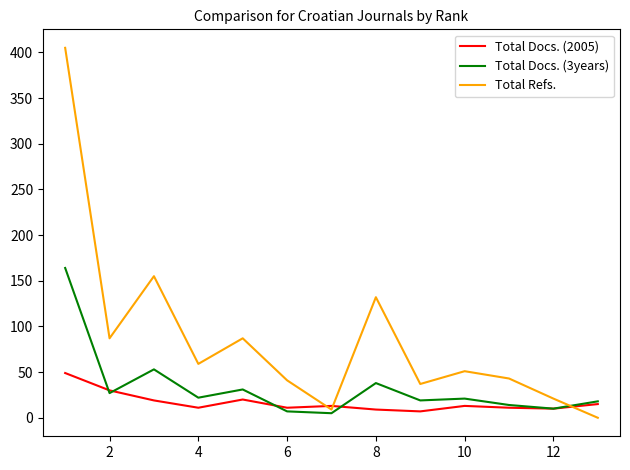

Which series has the largest total across all categories?

Total Refs.